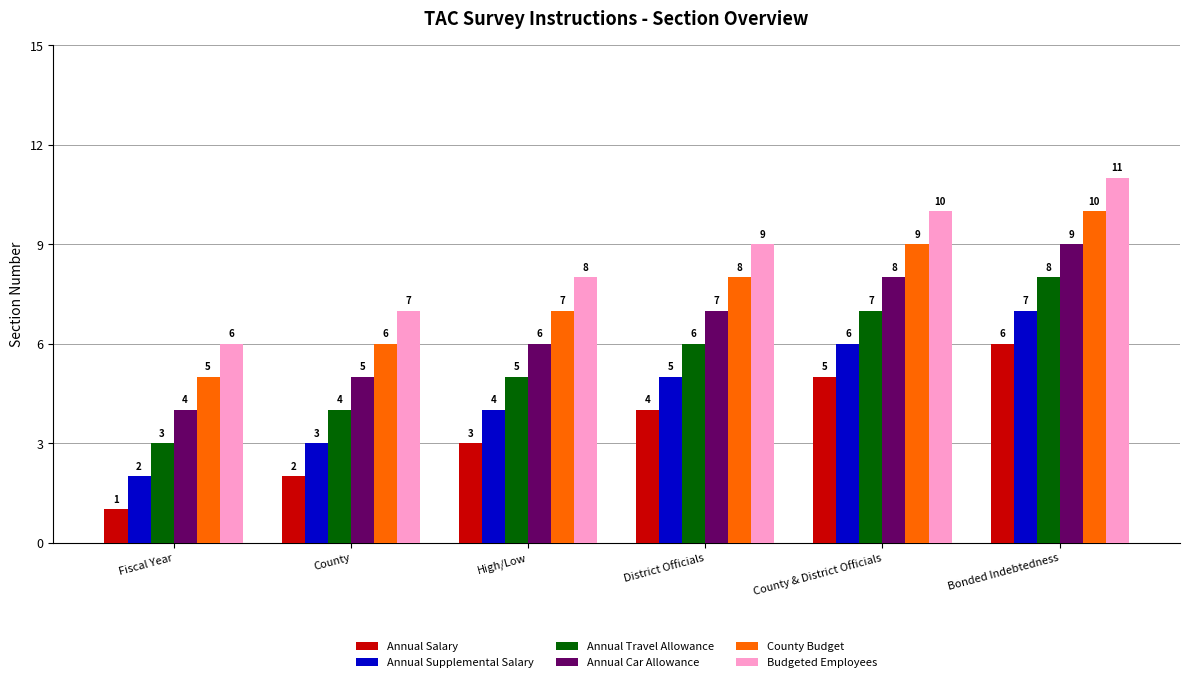

What is the maximum value for County Budget?

10